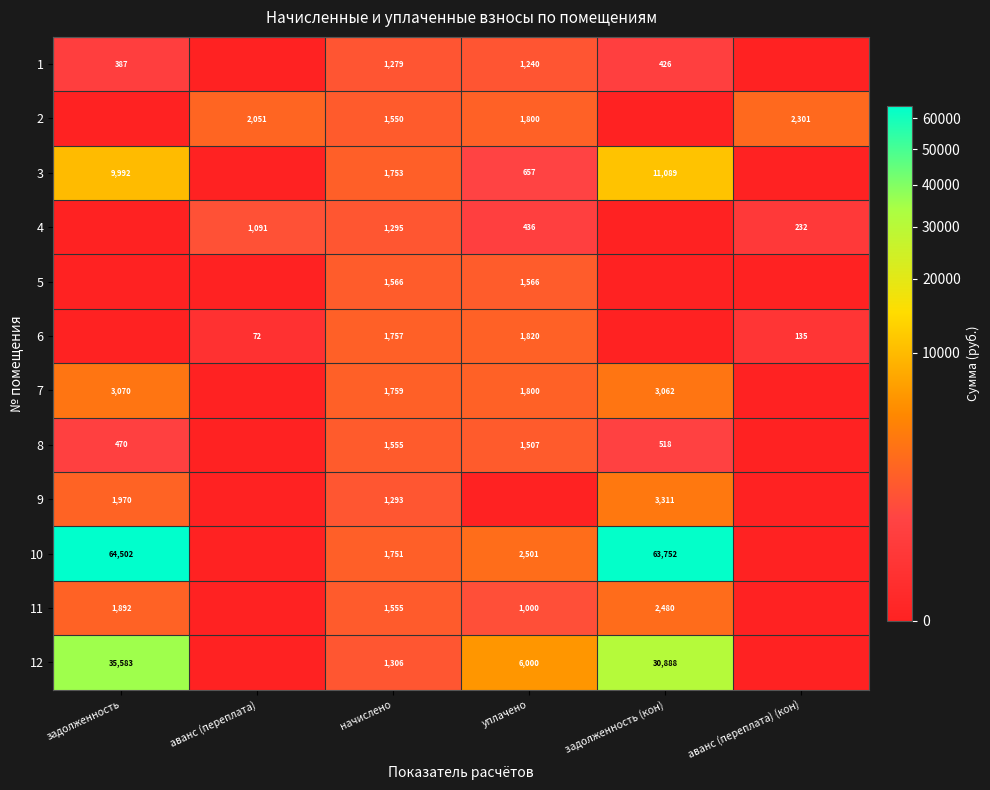

What is the total value across all series at начислено?

18419